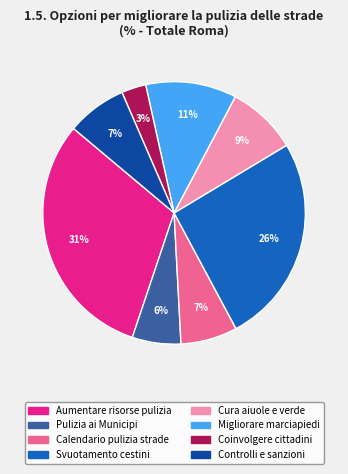

Does any single category account for the majority?

No